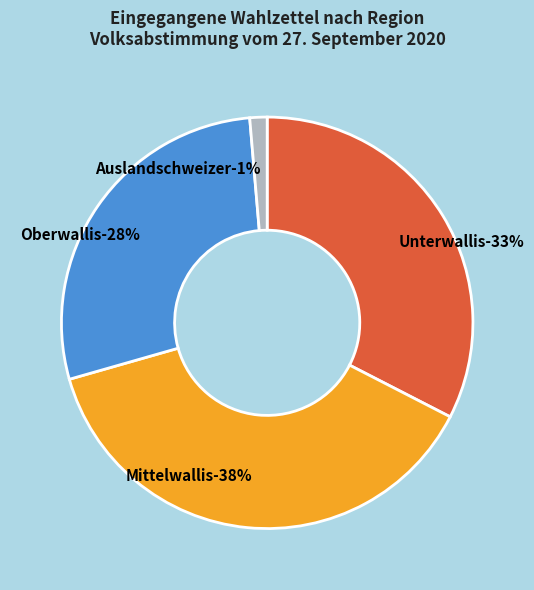

What is the ratio of the value at Mittelwallis to the value at Oberwallis?

1.4